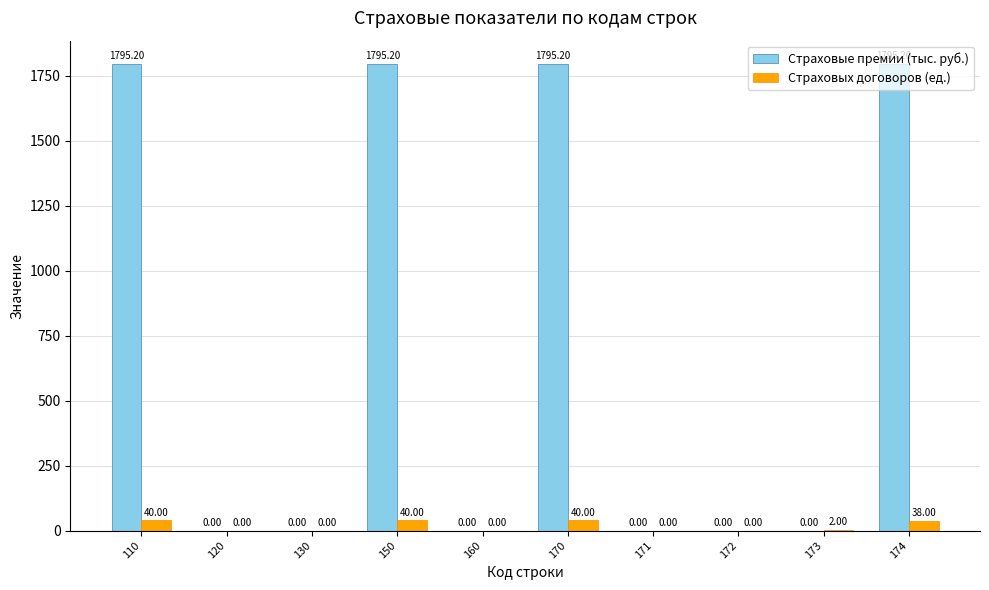

The value of Страховые премии (тыс. руб.) at 120 is 0.0. True or false?

True